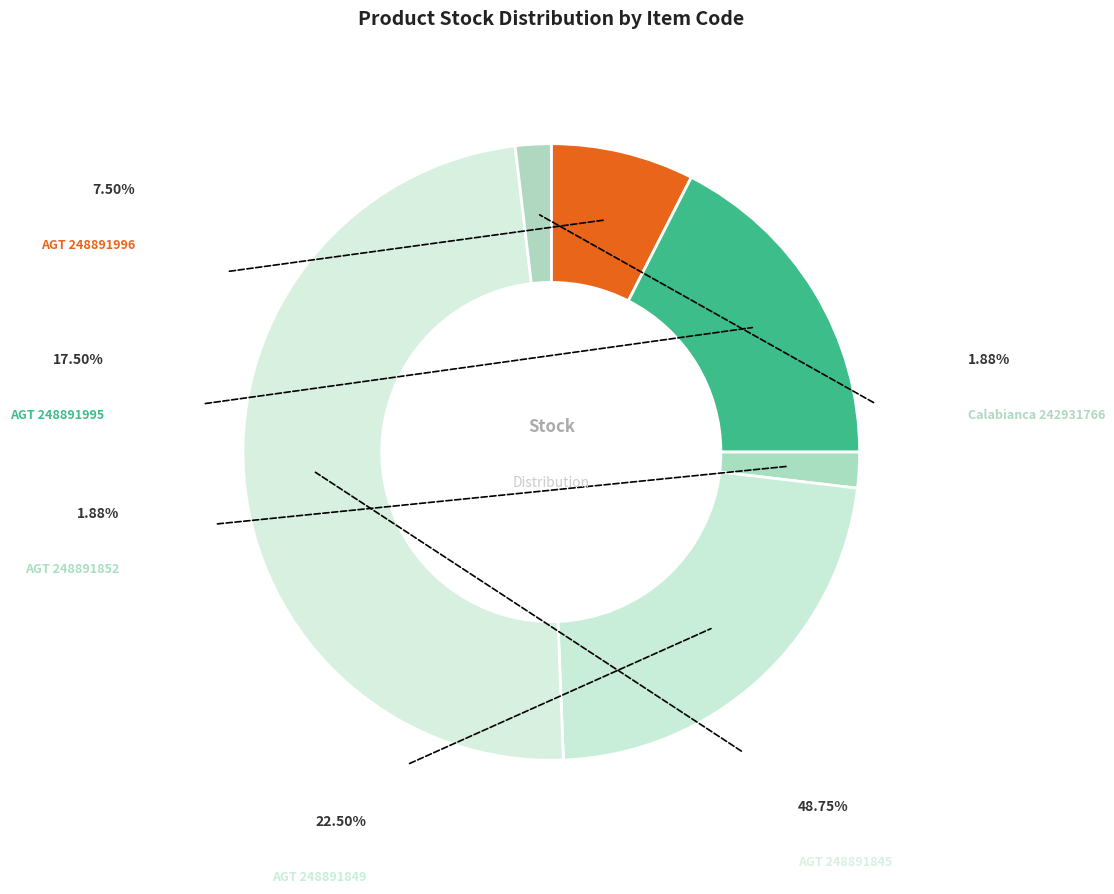

What percentage is NOT represented by Laminate AGT Effect Premium (248891852)?

98.1%